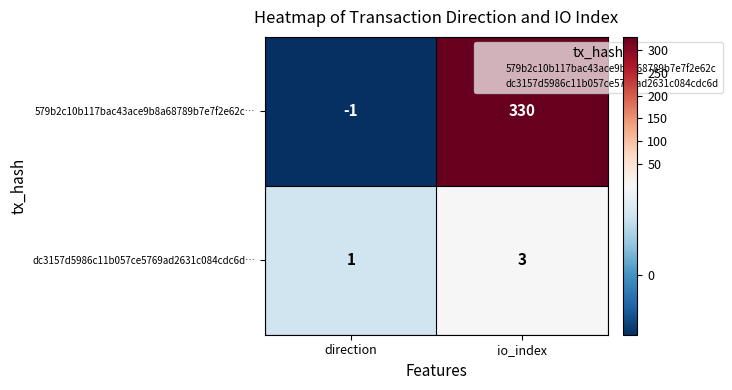

List the series in order of their overall mean, highest first.

579b2c10b117bac43ace9b8a68789b7e7f2e62c…, dc3157d5986c11b057ce5769ad2631c084cdc6d…